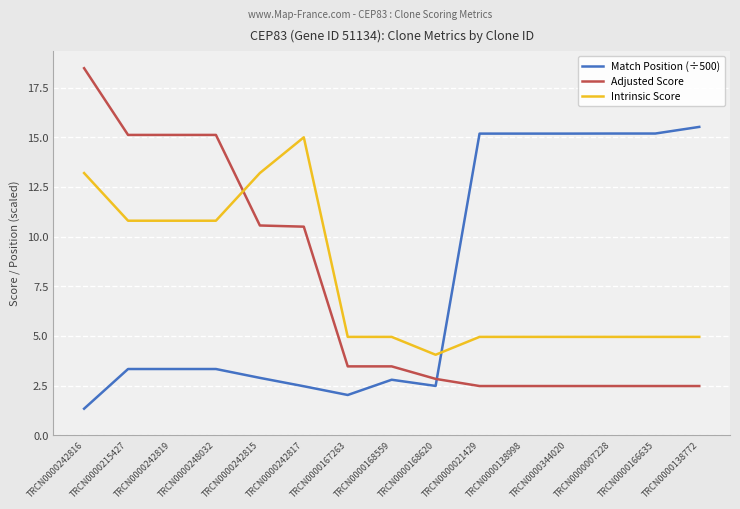

What are all the series names shown in the legend?

Match Position (÷500), Adjusted Score, Intrinsic Score